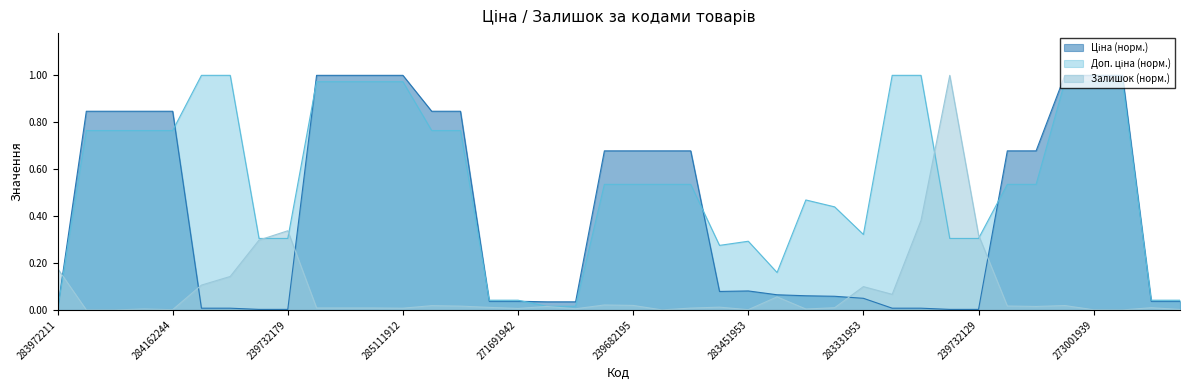

At which category does Залишок reach its first local valley?

284162244